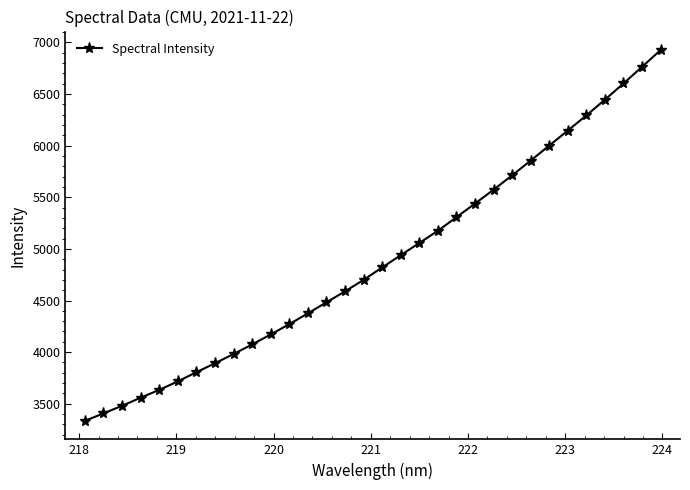

How many values are below 4820?

16